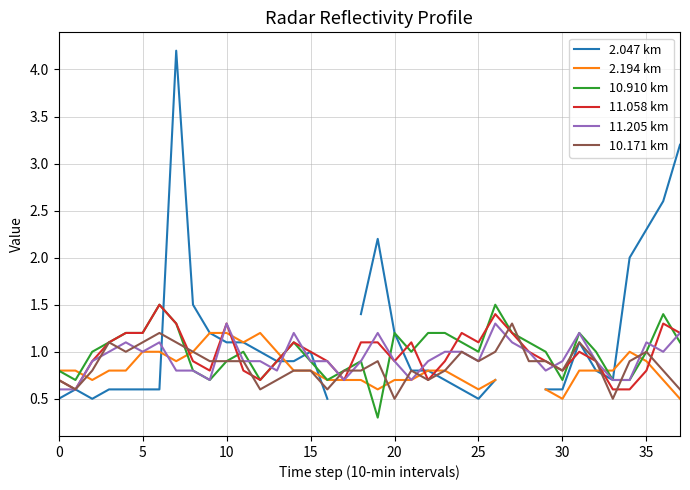

At which category does the chart reach its minimum across all series?

19